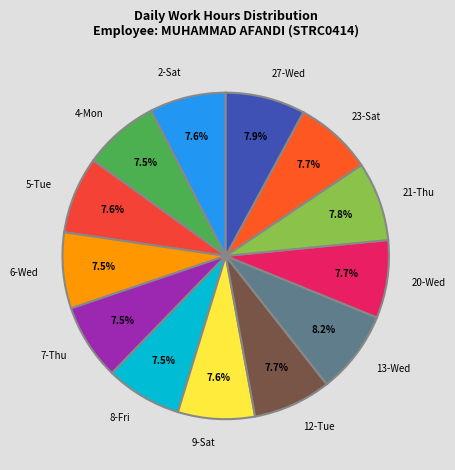

How many slices are in this pie chart?

13